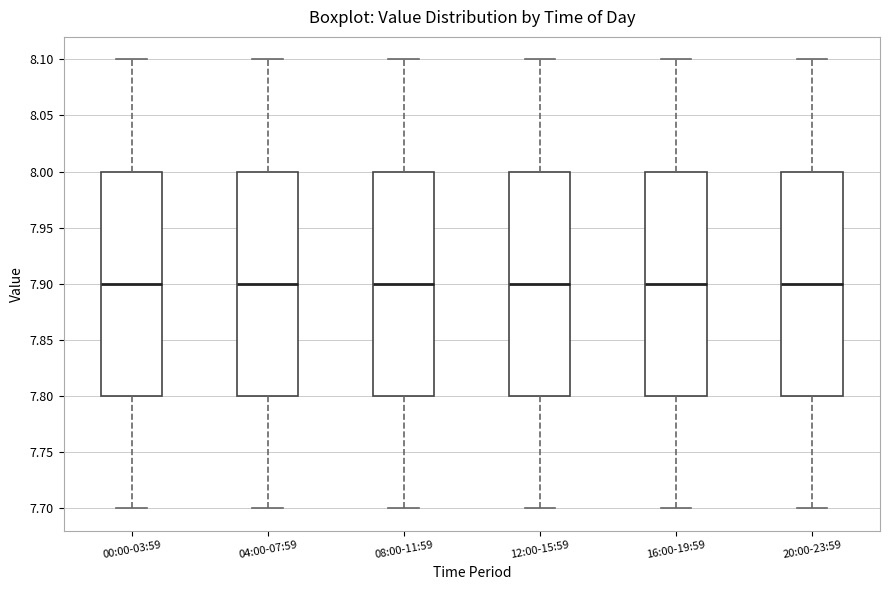

Reading left to right, read every box against the y-axis: the position of its median line, the range the box covers, and the ends of its whiskers. The values are not printed on the chart, so give them approximately, as read against the axis.

00:00-03:59: median 7.9, box 7.8 to 8.0, whiskers 7.7 to 8.1
04:00-07:59: median 7.9, box 7.8 to 8.0, whiskers 7.7 to 8.1
08:00-11:59: median 7.9, box 7.8 to 8.0, whiskers 7.7 to 8.1
12:00-15:59: median 7.9, box 7.8 to 8.0, whiskers 7.7 to 8.1
16:00-19:59: median 7.9, box 7.8 to 8.0, whiskers 7.7 to 8.1
20:00-23:59: median 7.9, box 7.8 to 8.0, whiskers 7.7 to 8.1